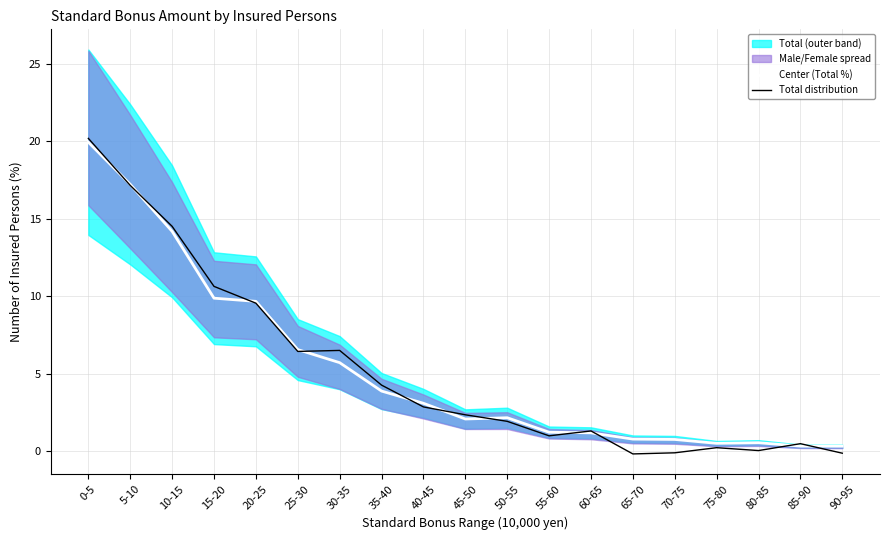

What is the label of the 4th point from the right?

75-80